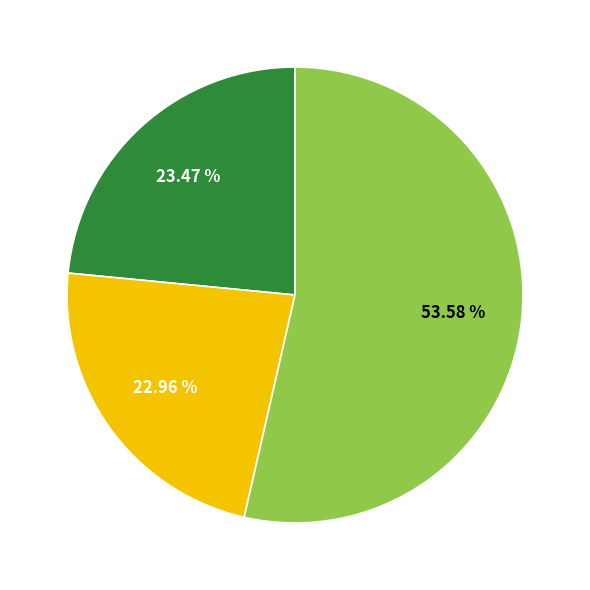

Does any single category account for the majority?

Yes